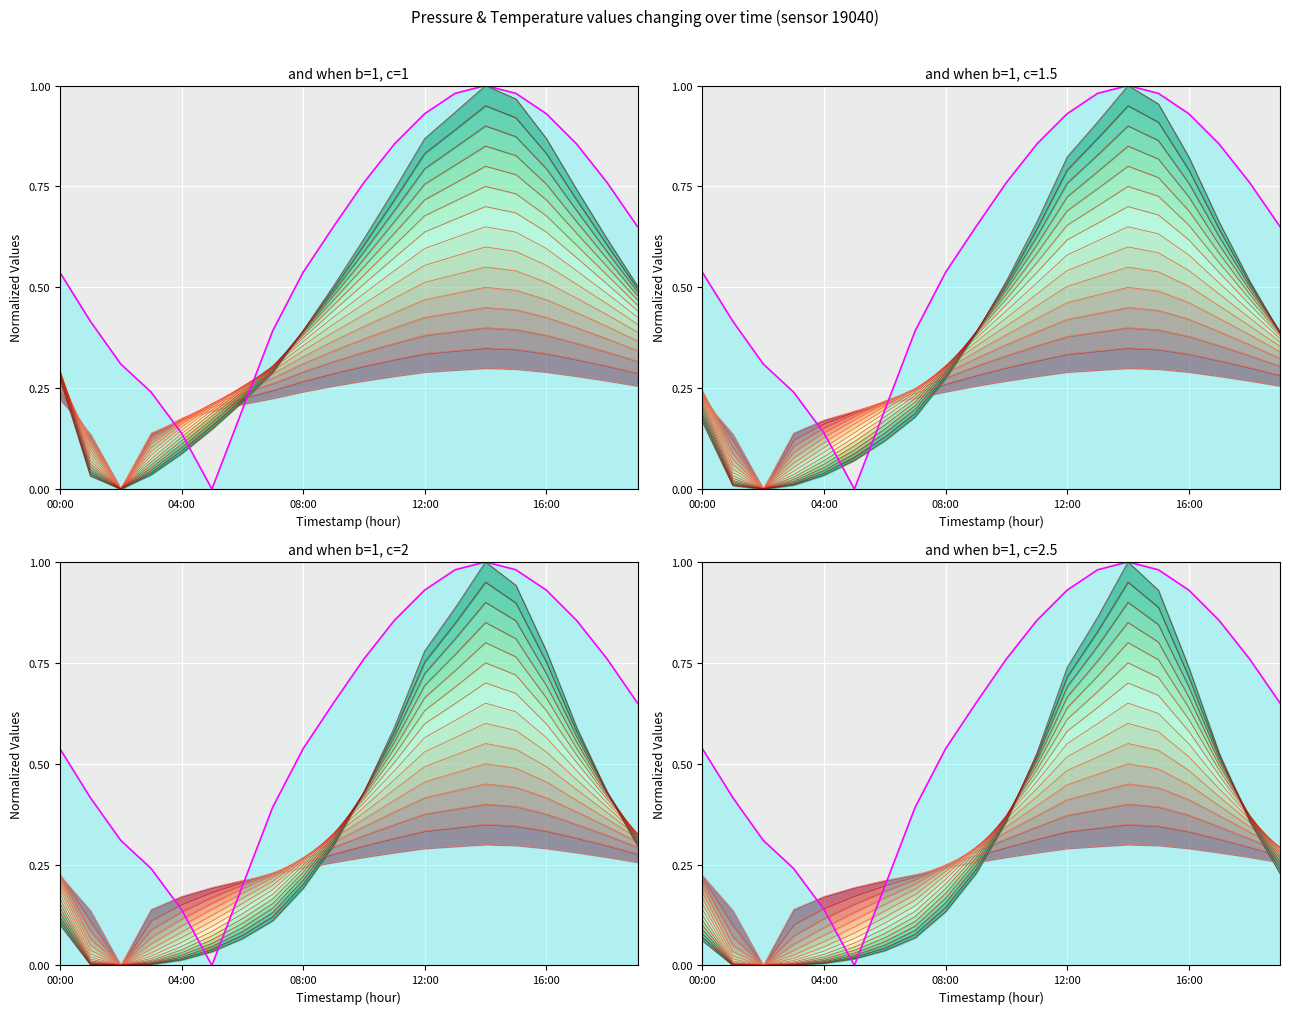

How many intersections are there between temperature and pressure_series_0?

2